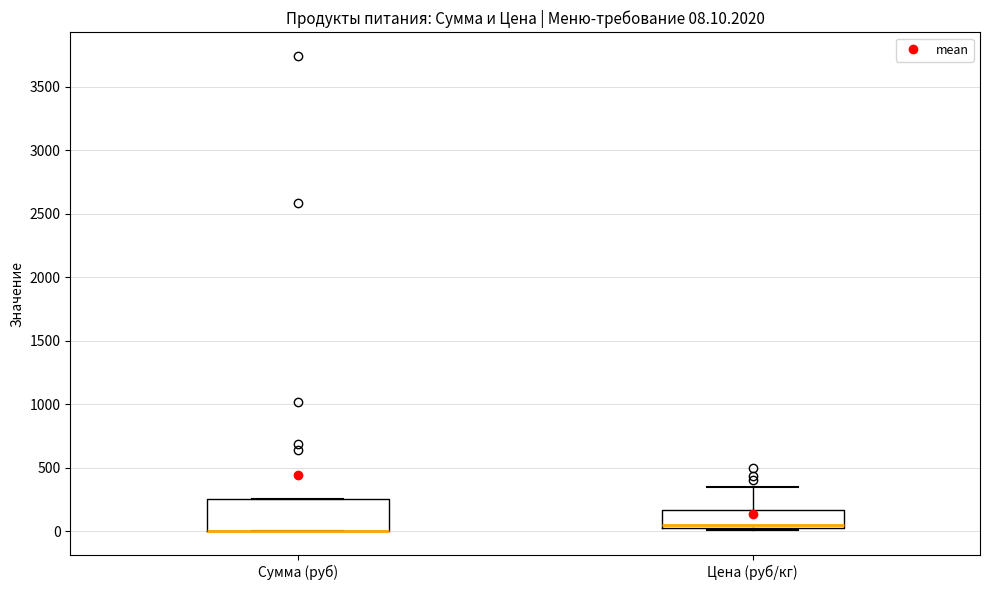

Which box is the tallest, from its lower edge to its upper edge?

Сумма (руб)